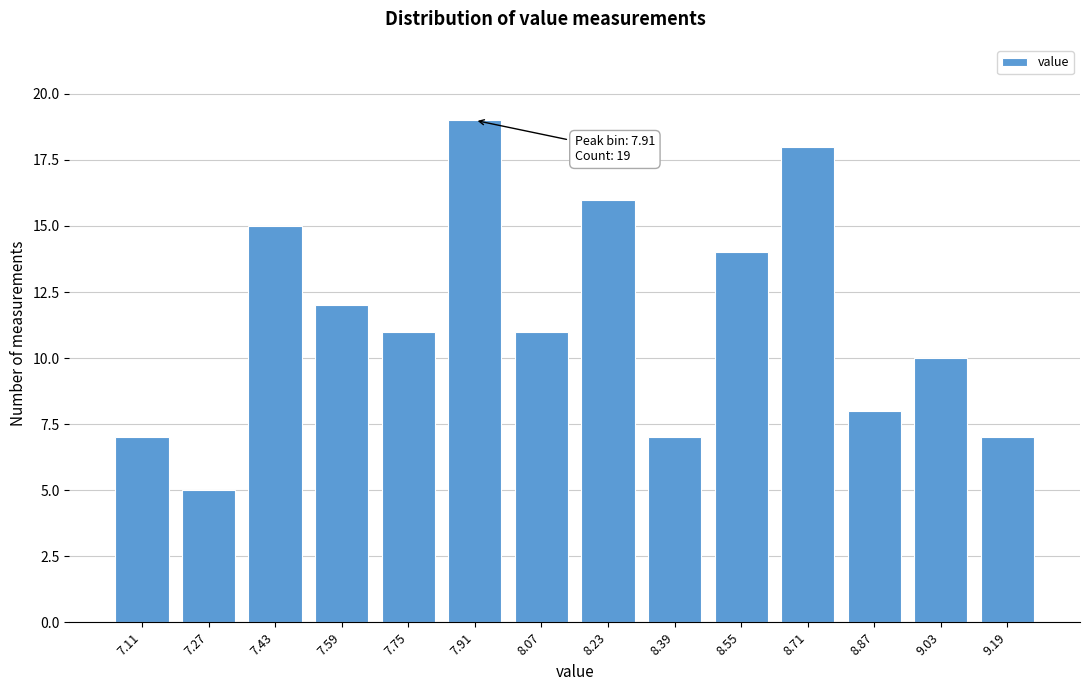

Reading left to right, extract all data points from this chart.

7.11=7	7.27=5	7.43=15	7.59=12	7.75=11	7.91=19	8.07=11	8.23=16	8.39=7	8.55=14	8.71=18	8.87=8	9.03=10	9.19=7